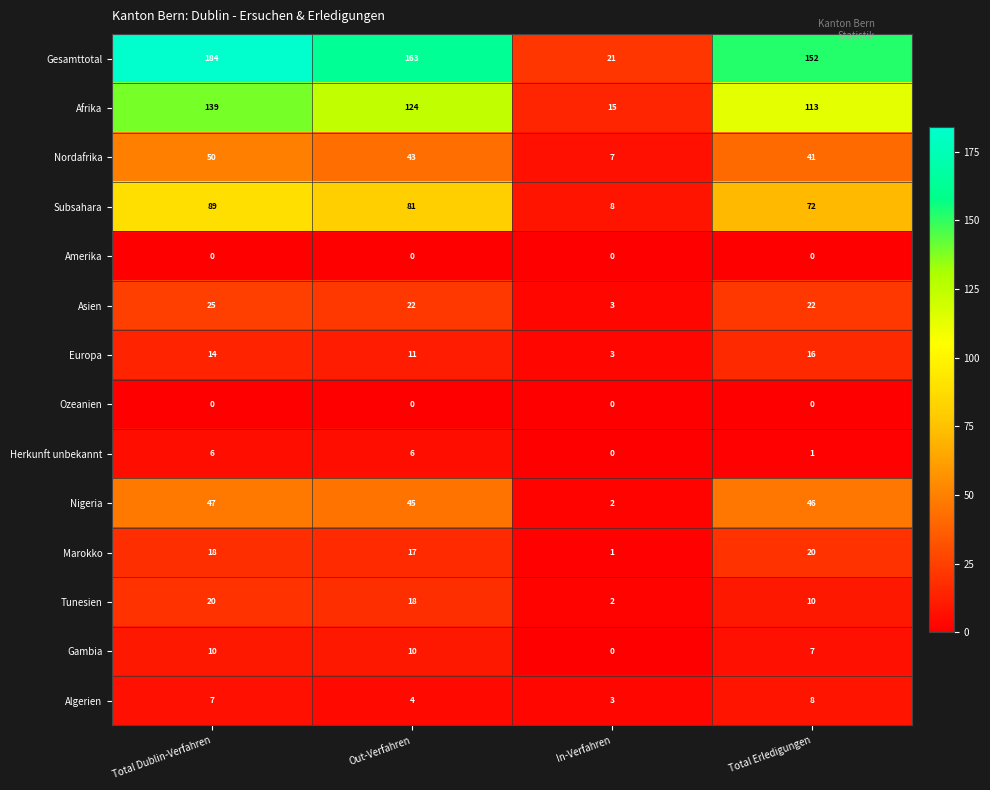

What is the sum of all Algerien values?

22